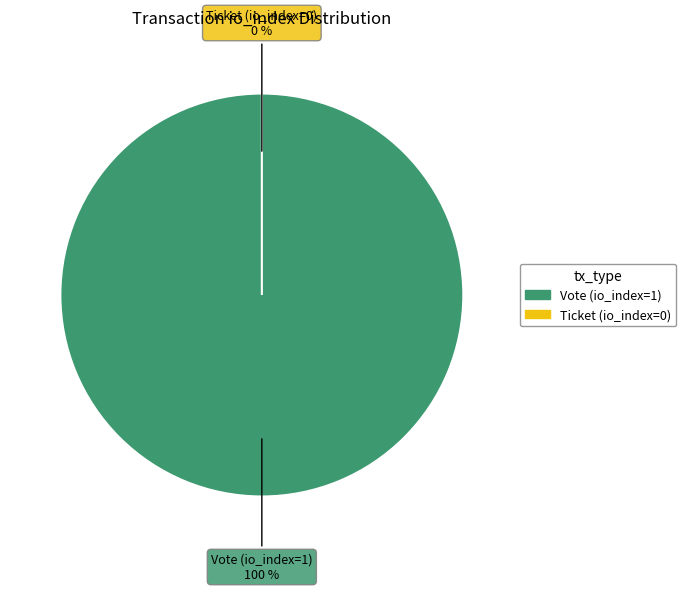

True or false: Ticket (io_index=0) accounts for 6% of the total.

False